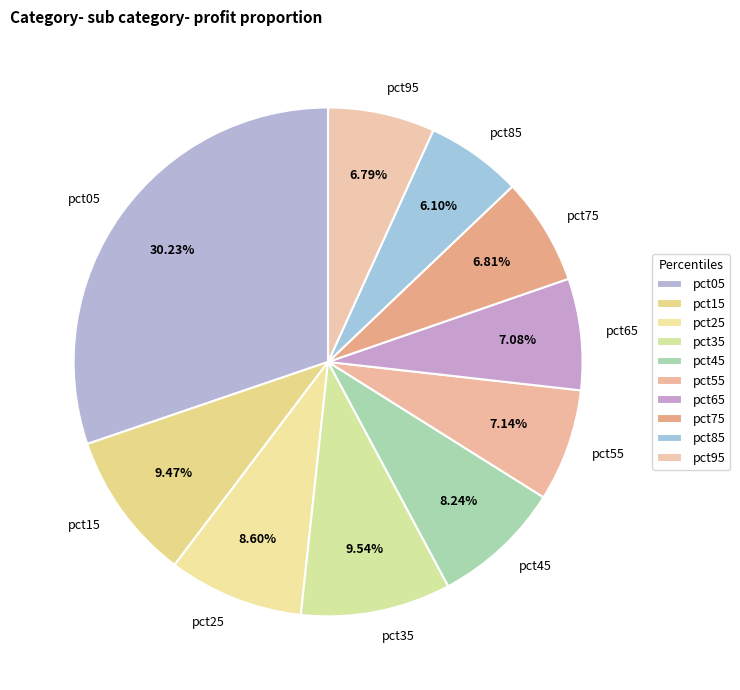

Is there any slice that represents more than half of the pie?

No